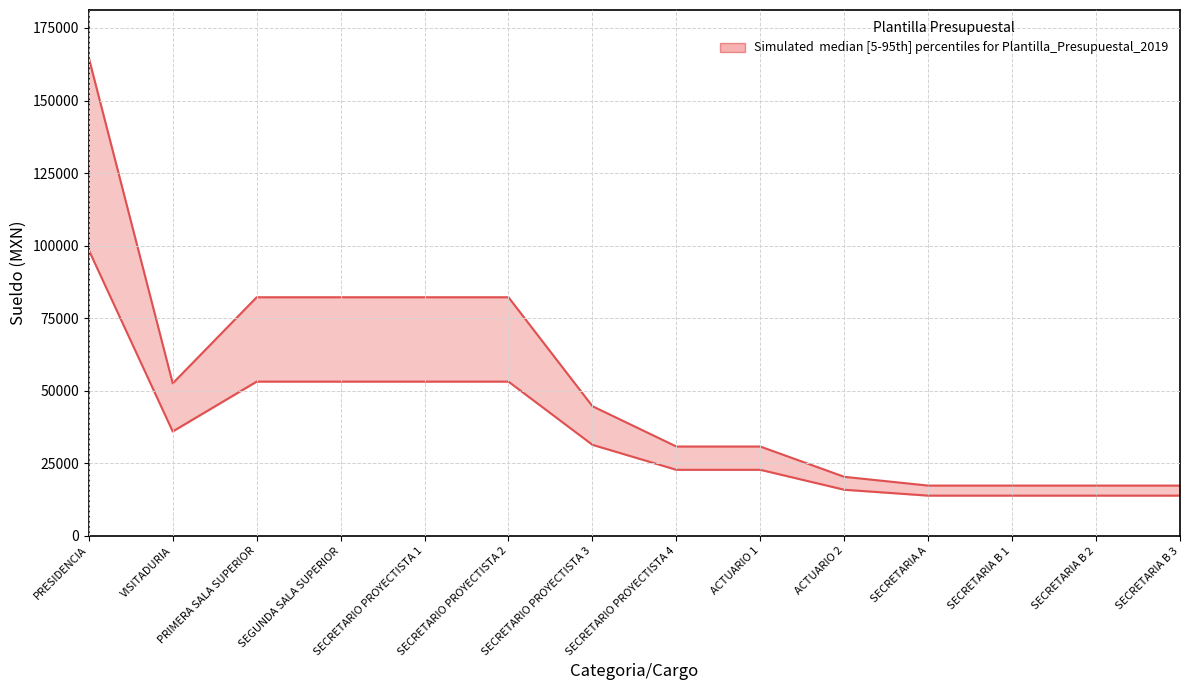

Rank the series by their maximum value, from highest to lowest.

Sueldo Bruto Mensual, Sueldo Neto Mensual